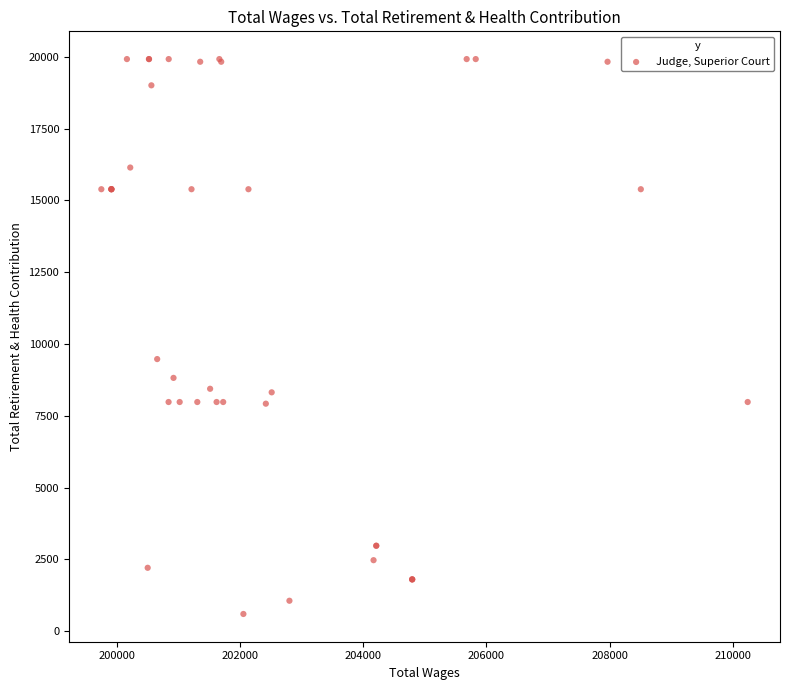

What Y value in the scatter plot is closest to 10260?

9475